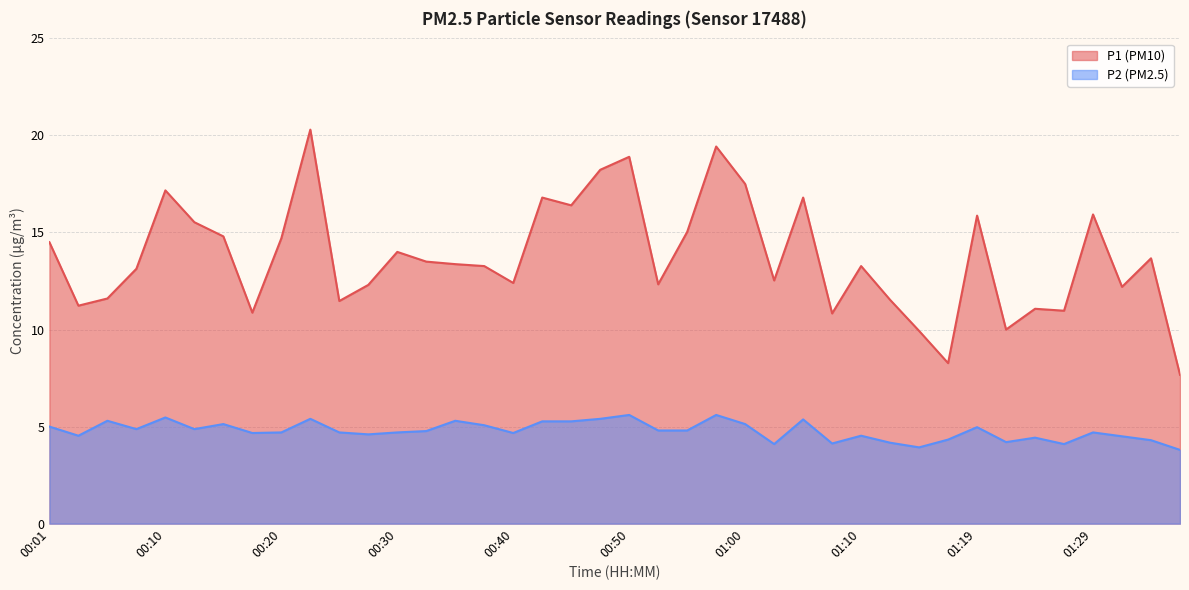

How many values in the P1 series exceed 13?

23